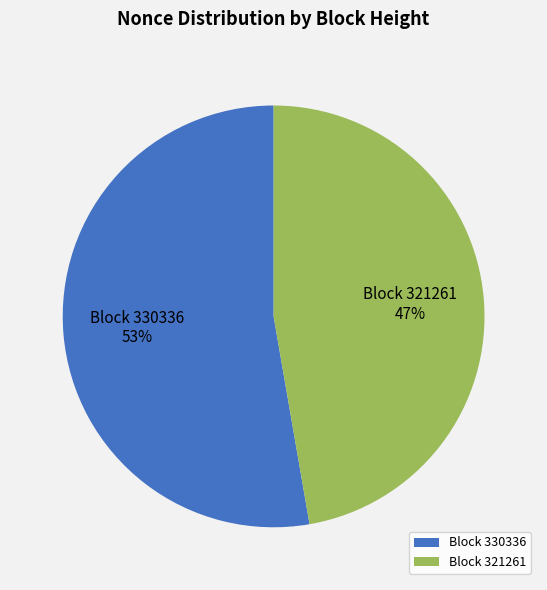

Is there any slice that represents more than half of the pie?

Yes